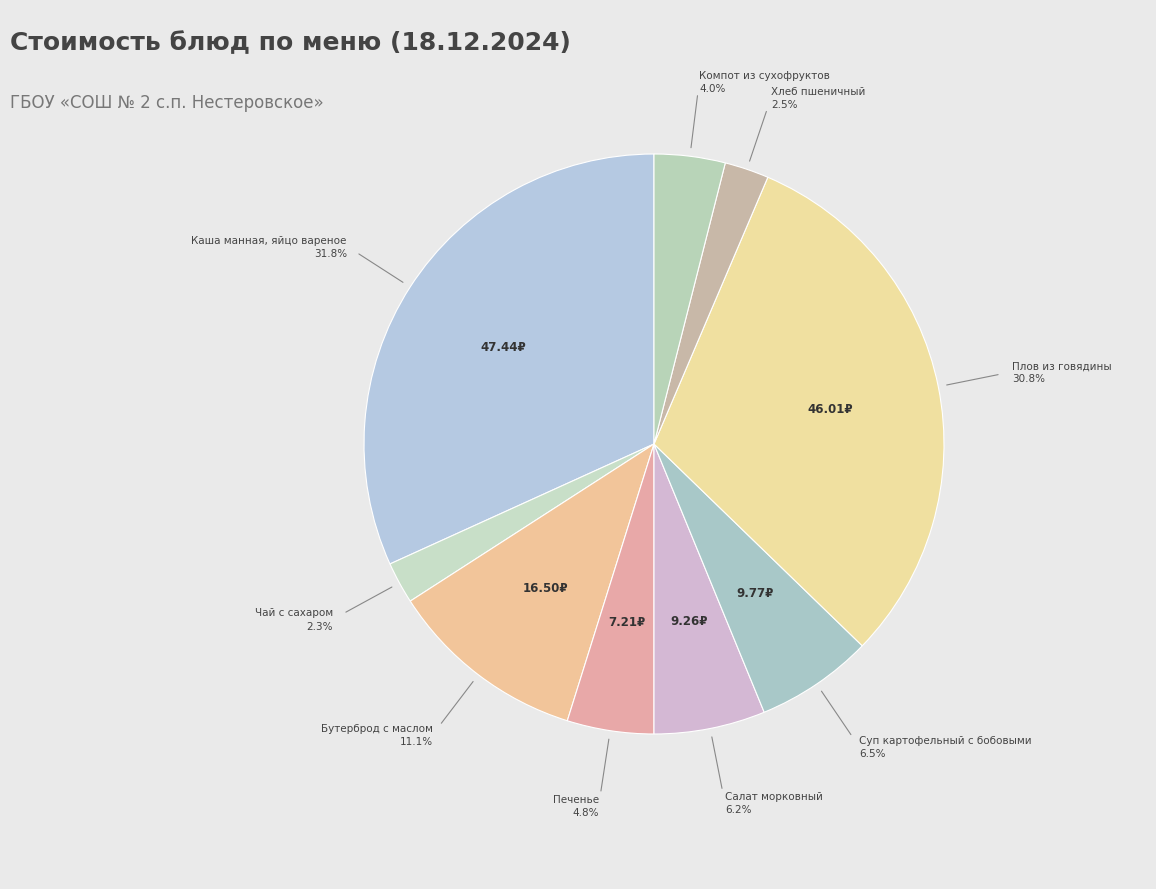

Is there any slice that represents more than half of the pie?

No